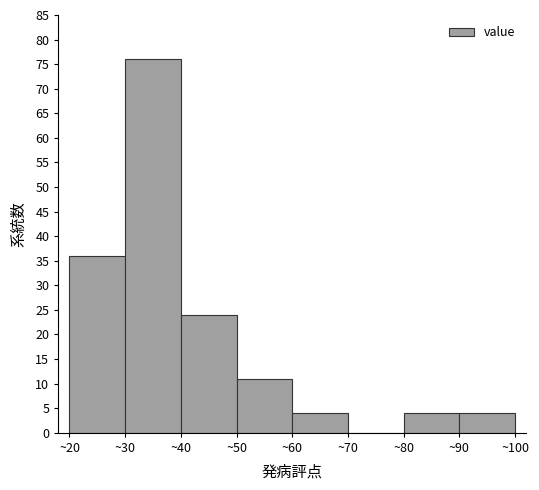

What is the height of the bar covering 30 to 40 on the x-axis? The values are not printed on the chart, so give them approximately, as read against the axis.

76